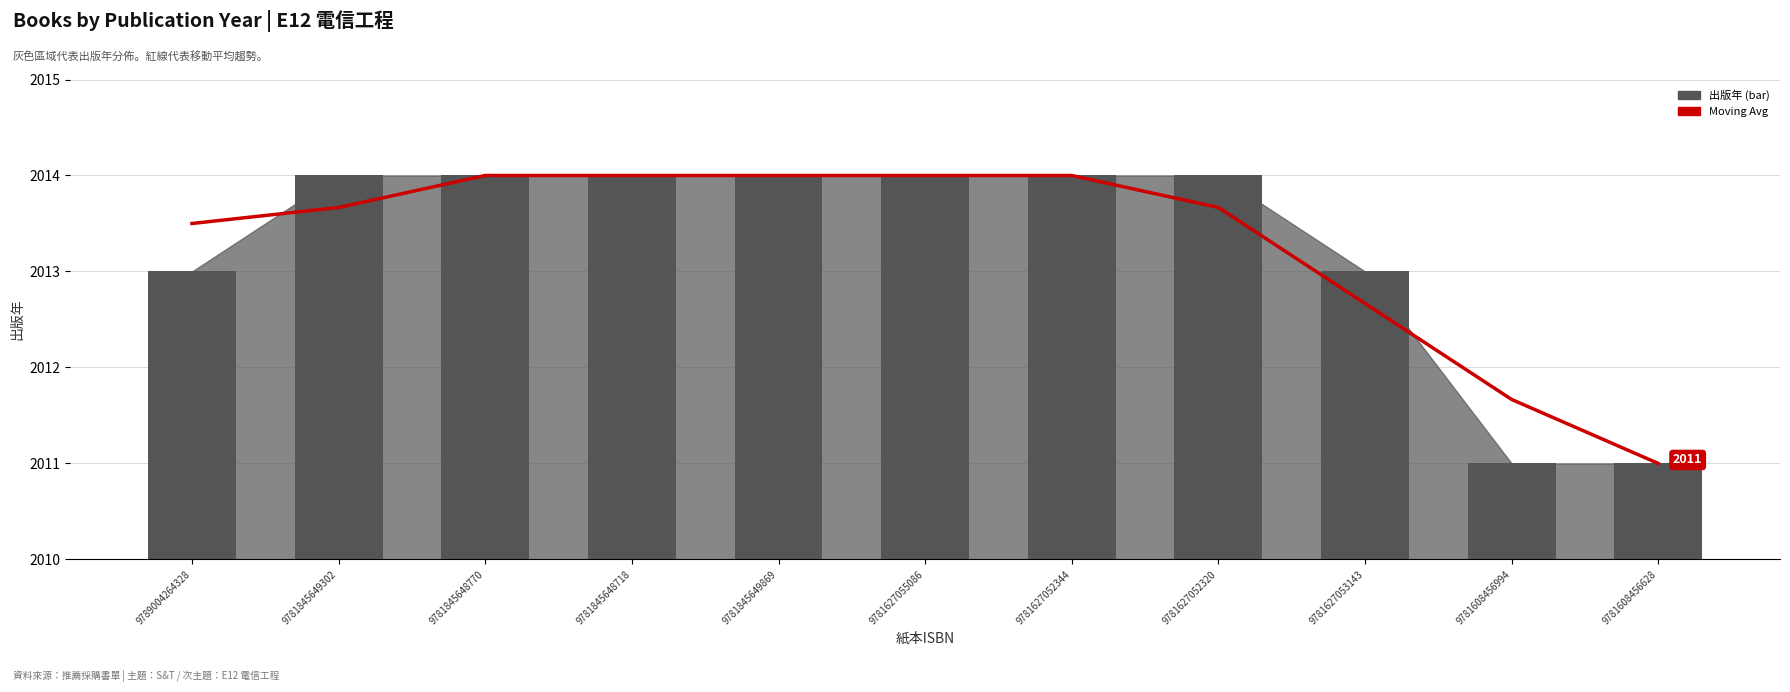

What is the label of the 8th bar from the right?

9781845648718